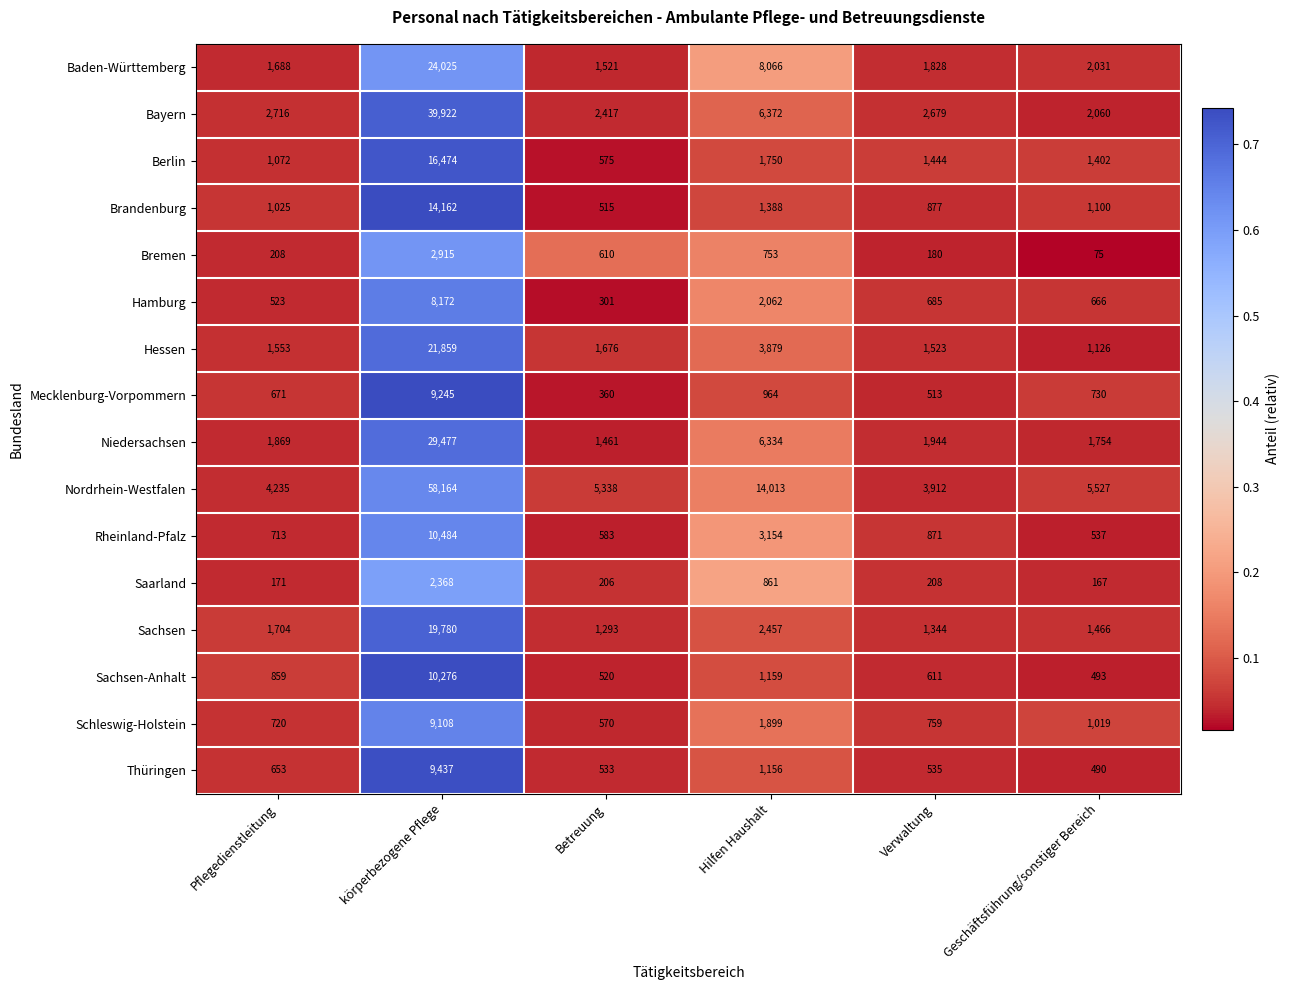

Is it true that Rheinland-Pfalz equals 10484 at körperbezogene Pflege?

True